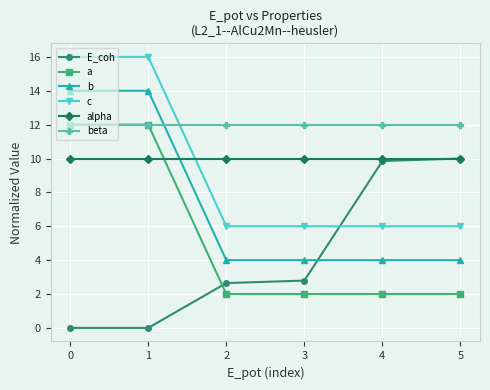

True or false: c has a value of 22.5 at 0.

False